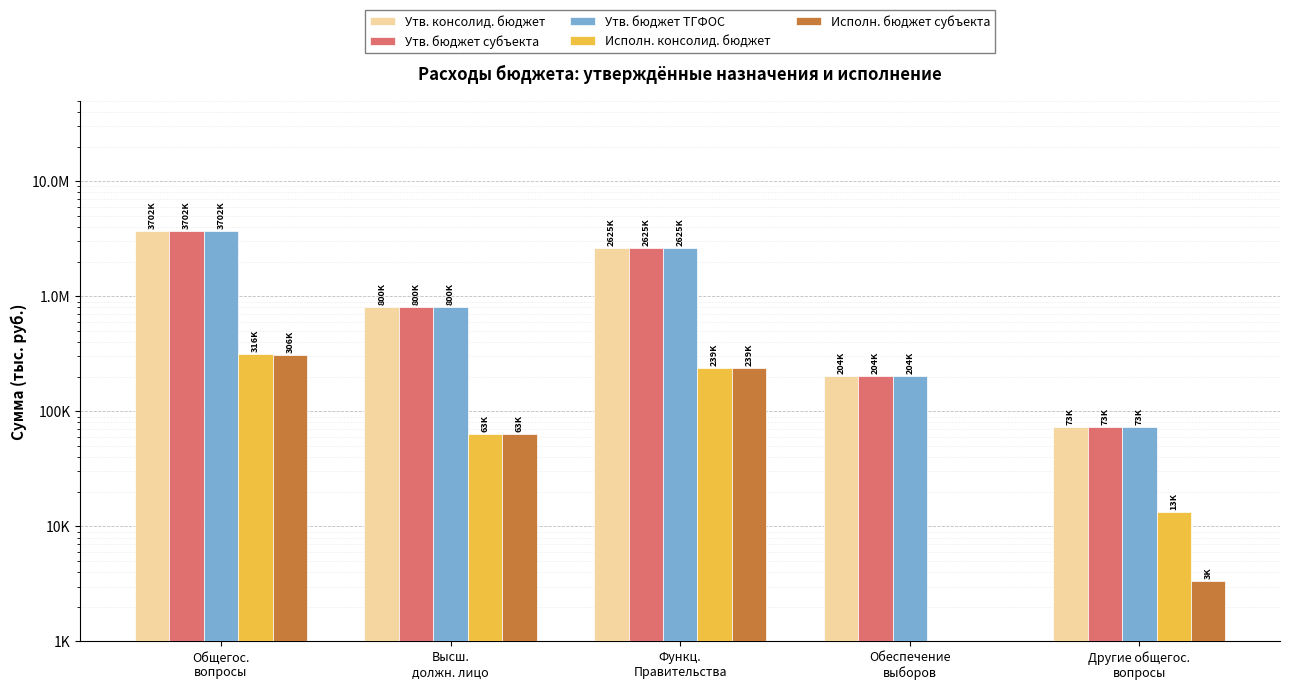

What is the difference between the maximum and minimum values in the Утв. бюджет ТГФОС series?

3628600.0